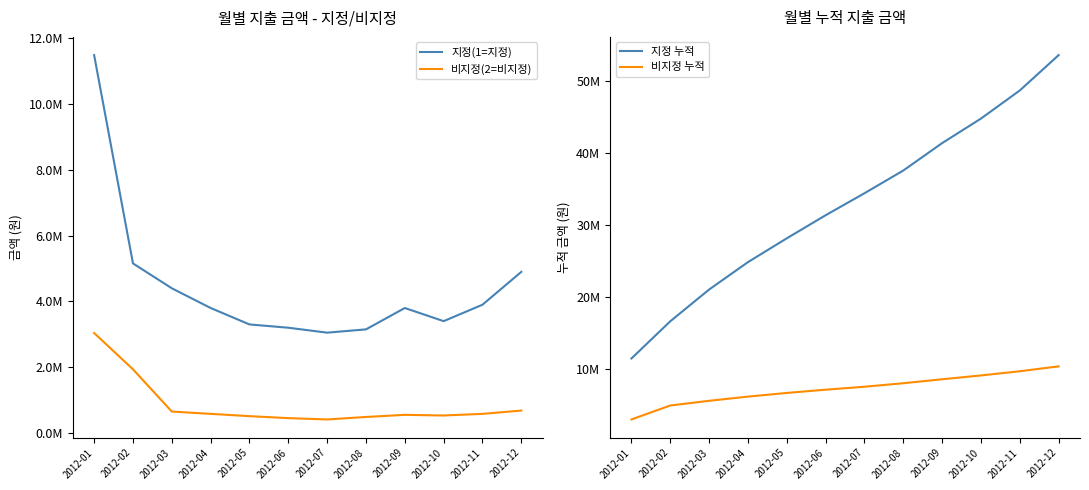

What is the value of the 지정(1=지정) point at the 8th from the left?

3150000